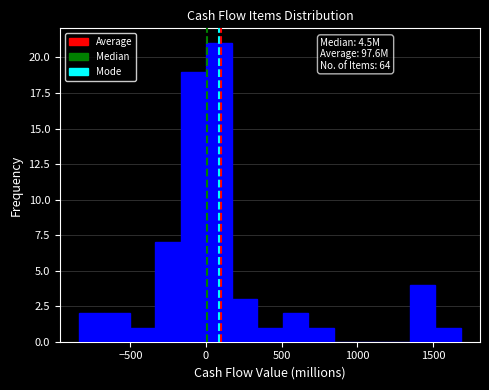

Read against the x-axis, roughly where is the centre of the tallest bar?

100